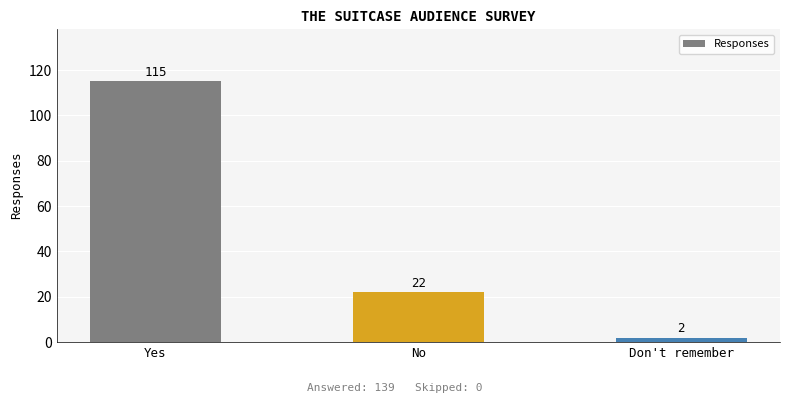

What position from the right is Yes?

3